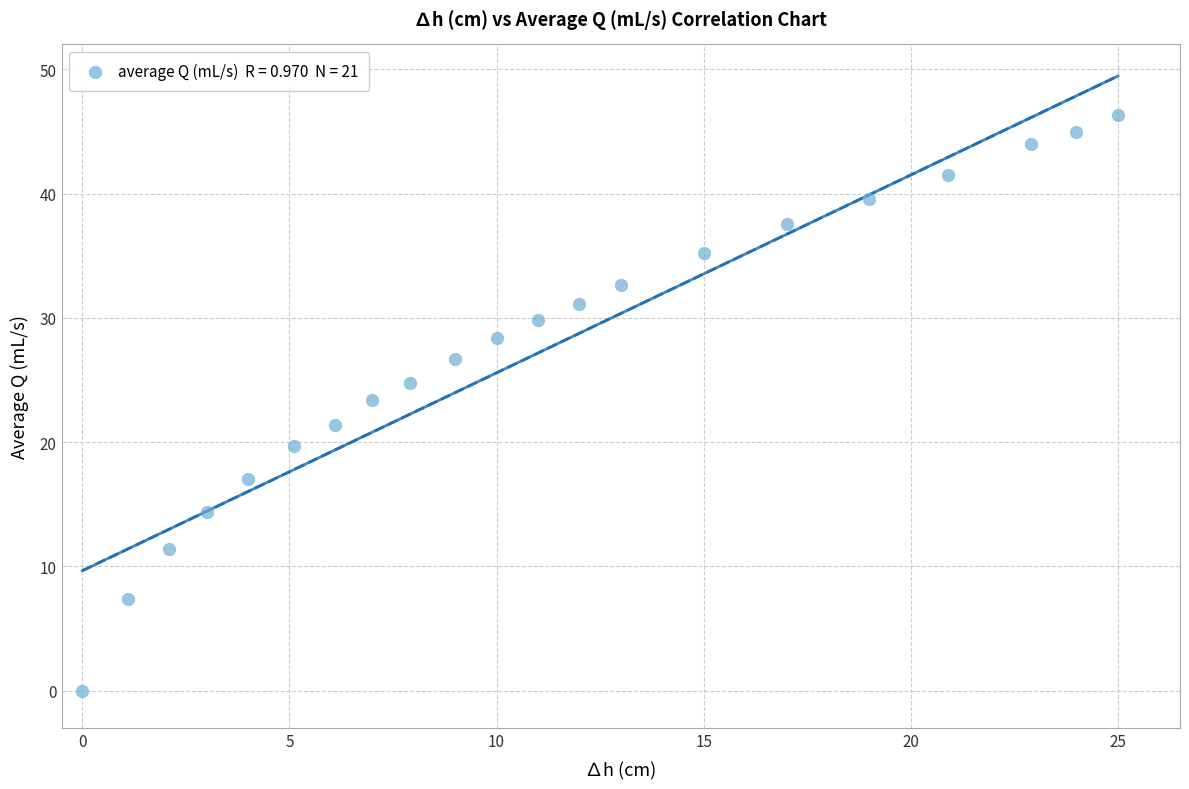

What is the range of Y values (max minus min)?

46.3